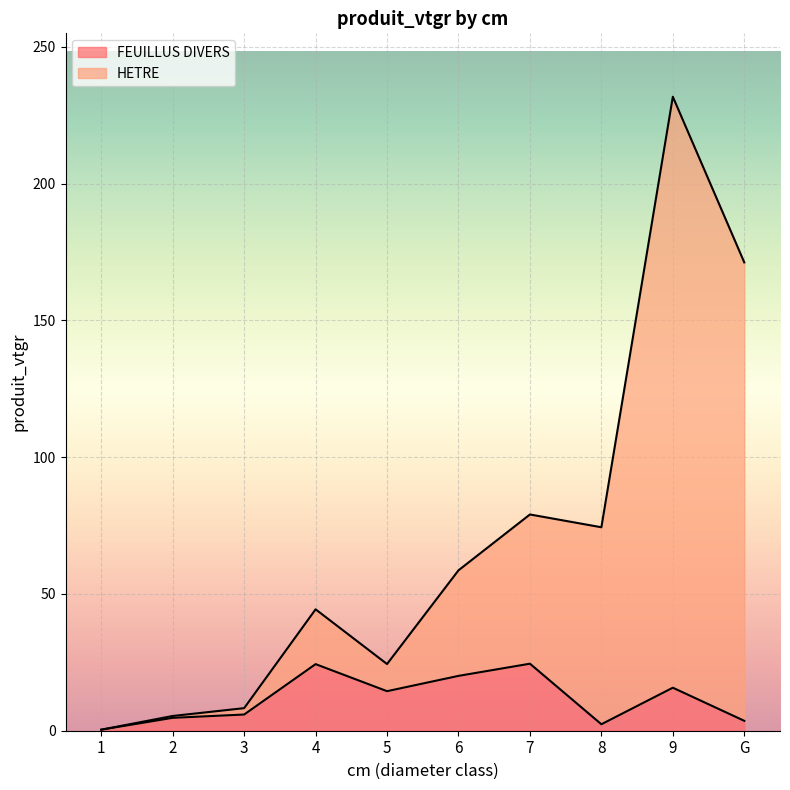

Which category has the lowest value in the FEUILLUS DIVERS series?

1